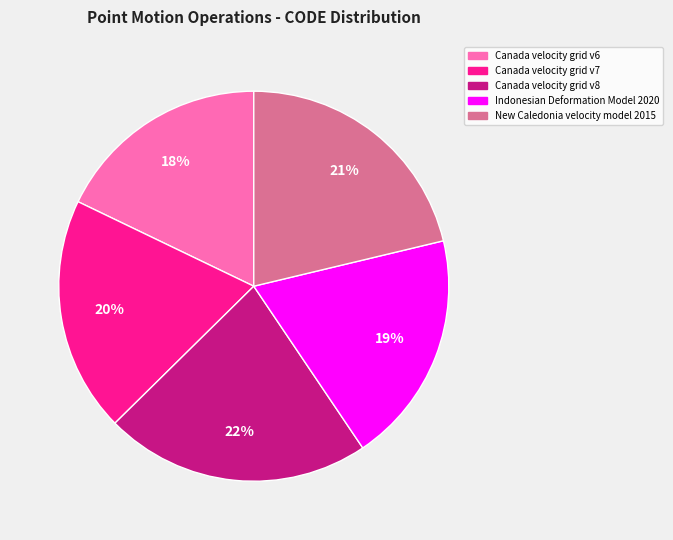

To the nearest percent, what is the combined percentage of Indonesian Deformation Model 2020 and Canada velocity grid v7?

39%